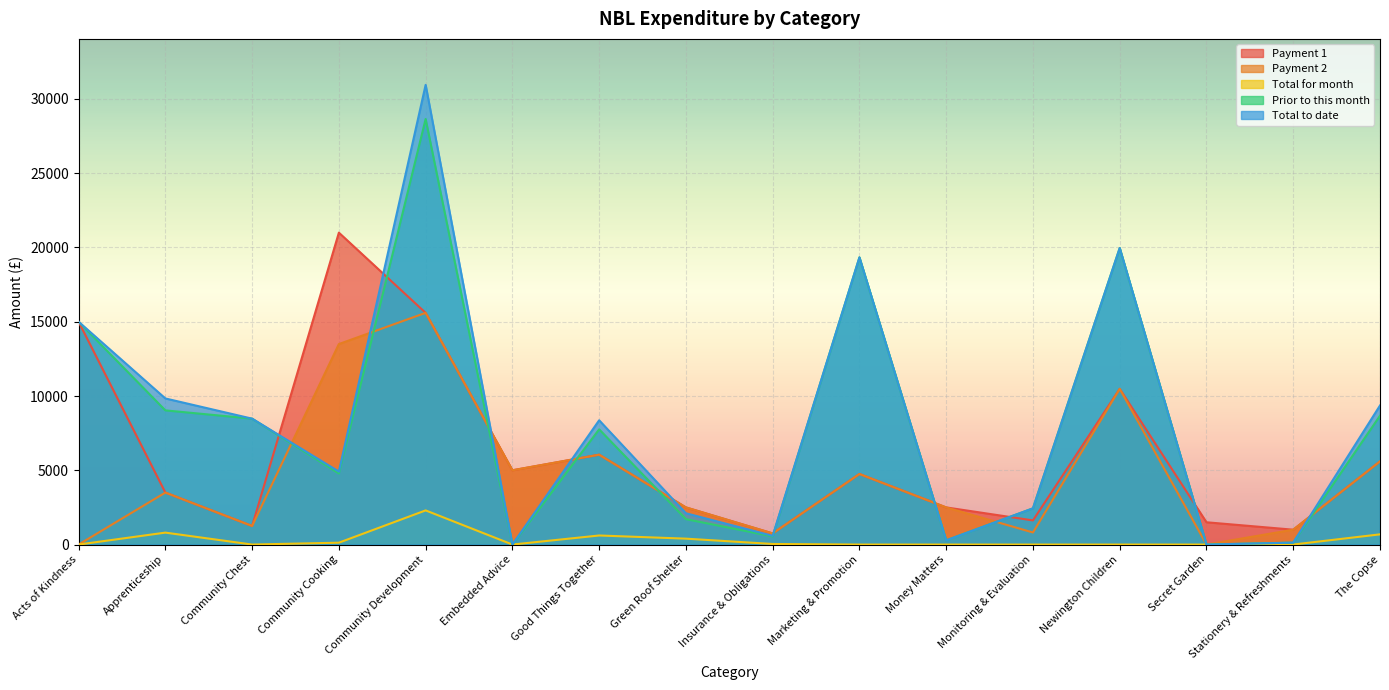

At which category is the sum across all series the highest?

Community Development